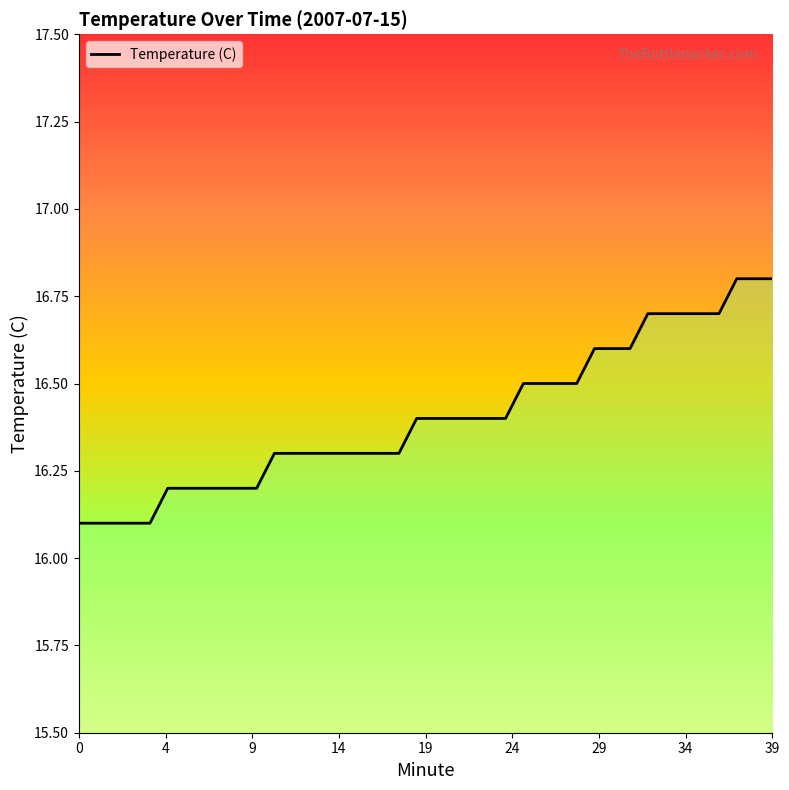

What is the difference between the maximum and minimum values?

0.7